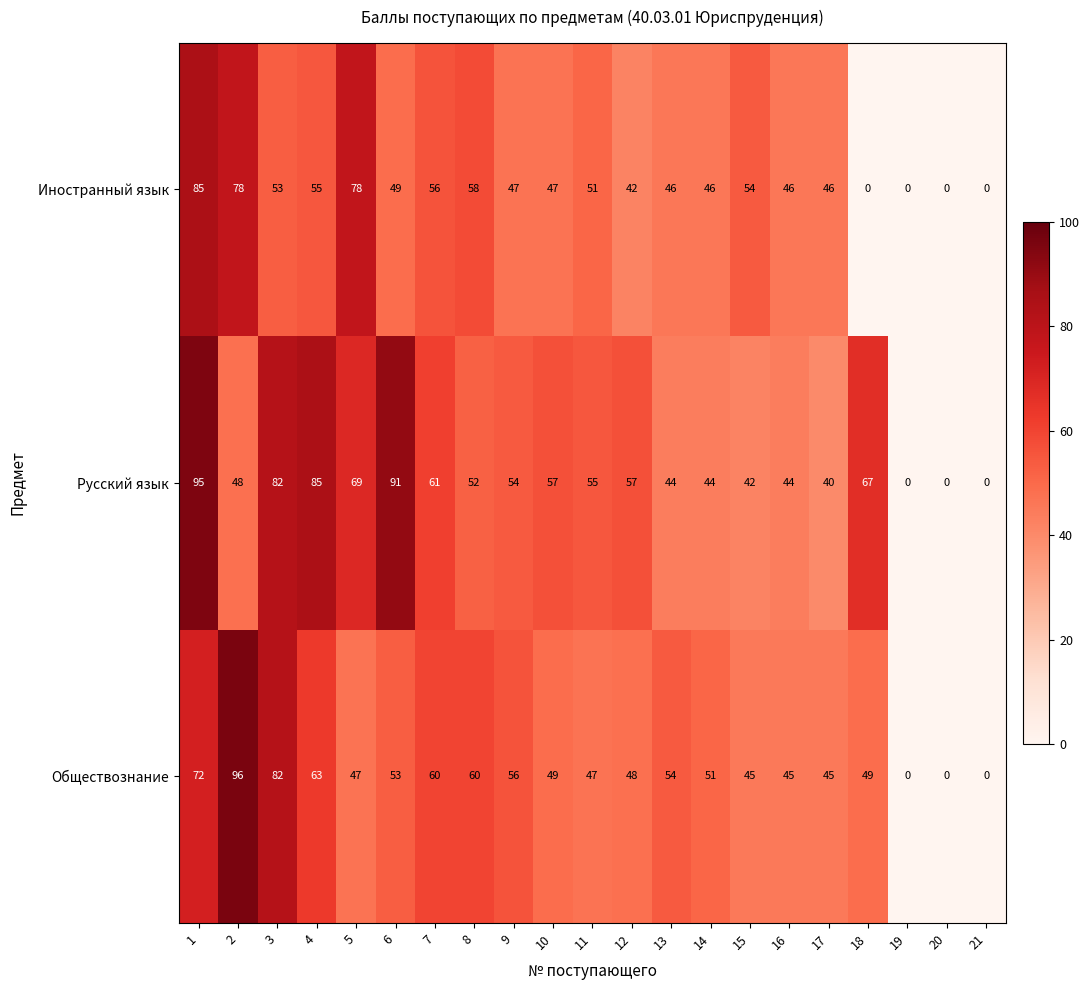

At how many categories does at least one series exceed 6?

18